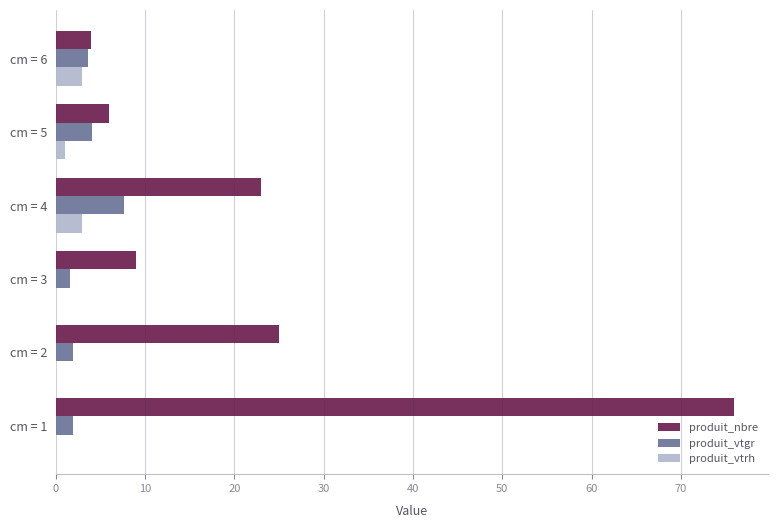

Is it true that produit_vtrh equals 0.0 at cm = 2?

True